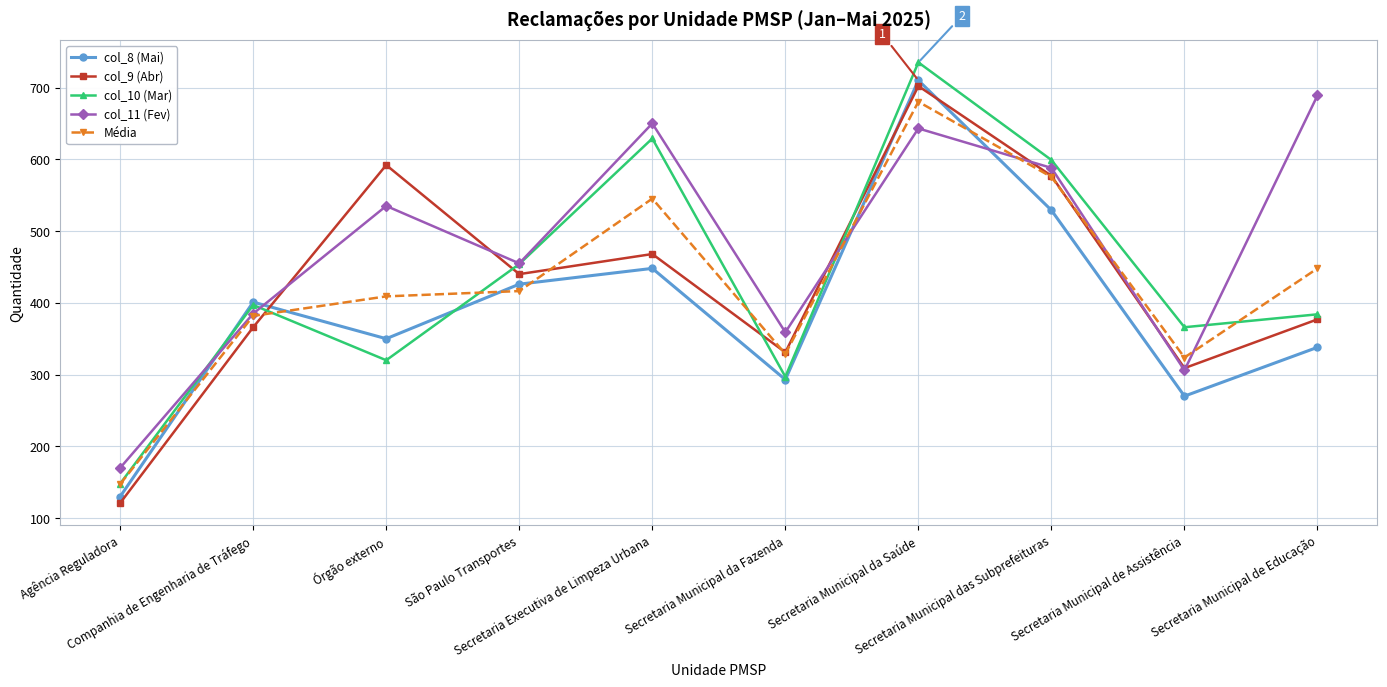

Is this an area chart (filled region under the line)?

No